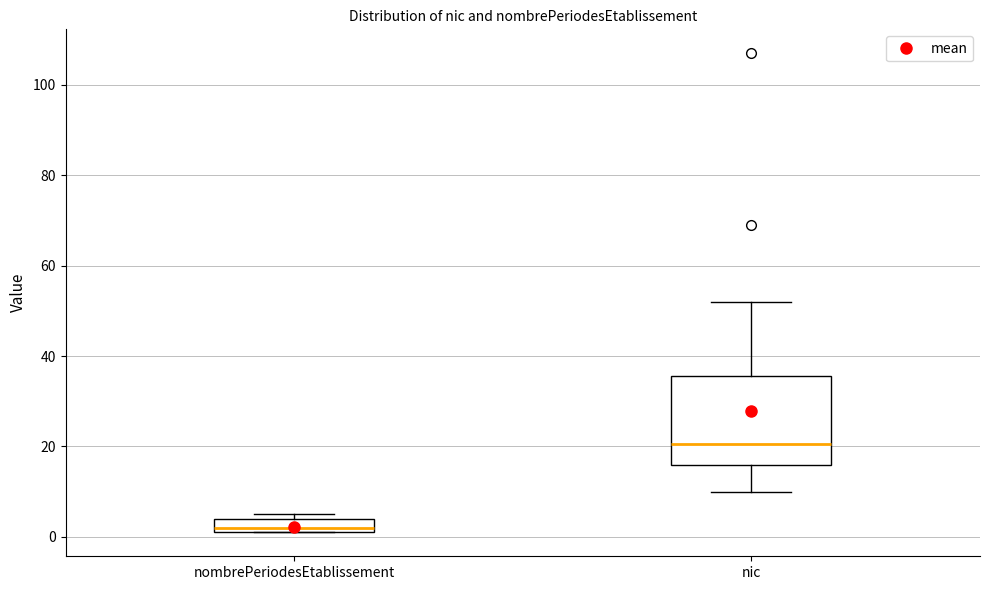

Reading left to right, read every box against the y-axis: the position of its median line, the range the box covers, and the ends of its whiskers. The values are not printed on the chart, so give them approximately, as read against the axis.

nombrePeriodesEtablissement: median 2 (just above the box's lower edge), box 2 to 4, whiskers 2 to 6
nic: median 20, box 16 to 36, whiskers 10 to 52